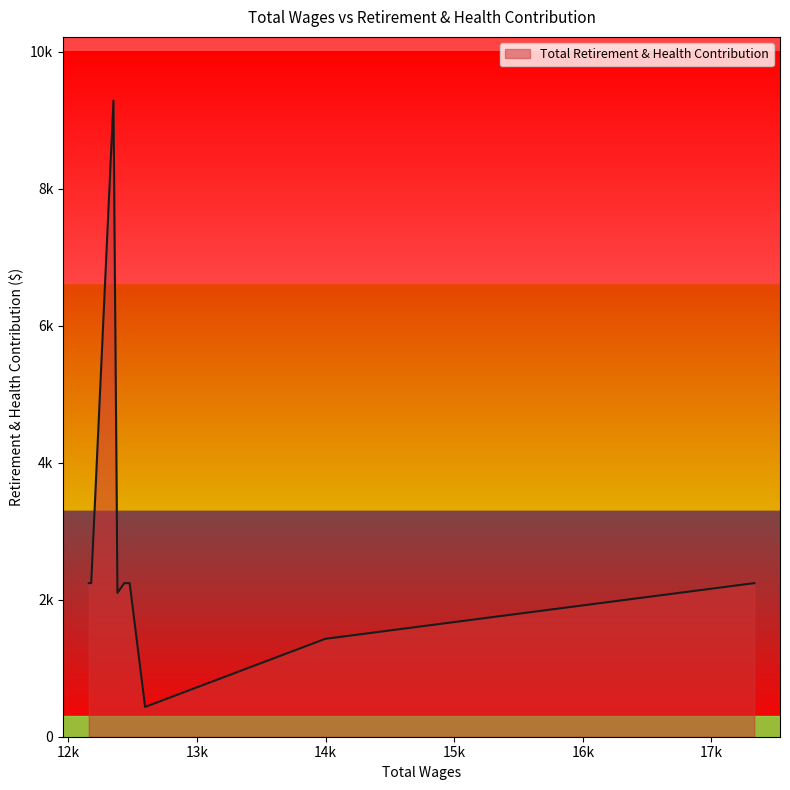

What is the greatest value displayed?

9287